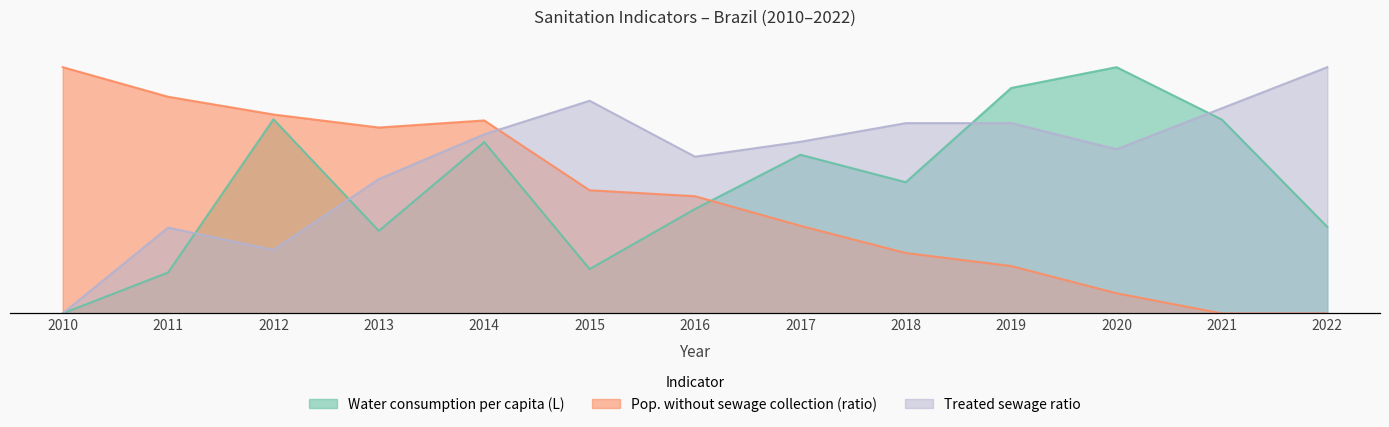

At which category is the sum across all series the highest?

2014